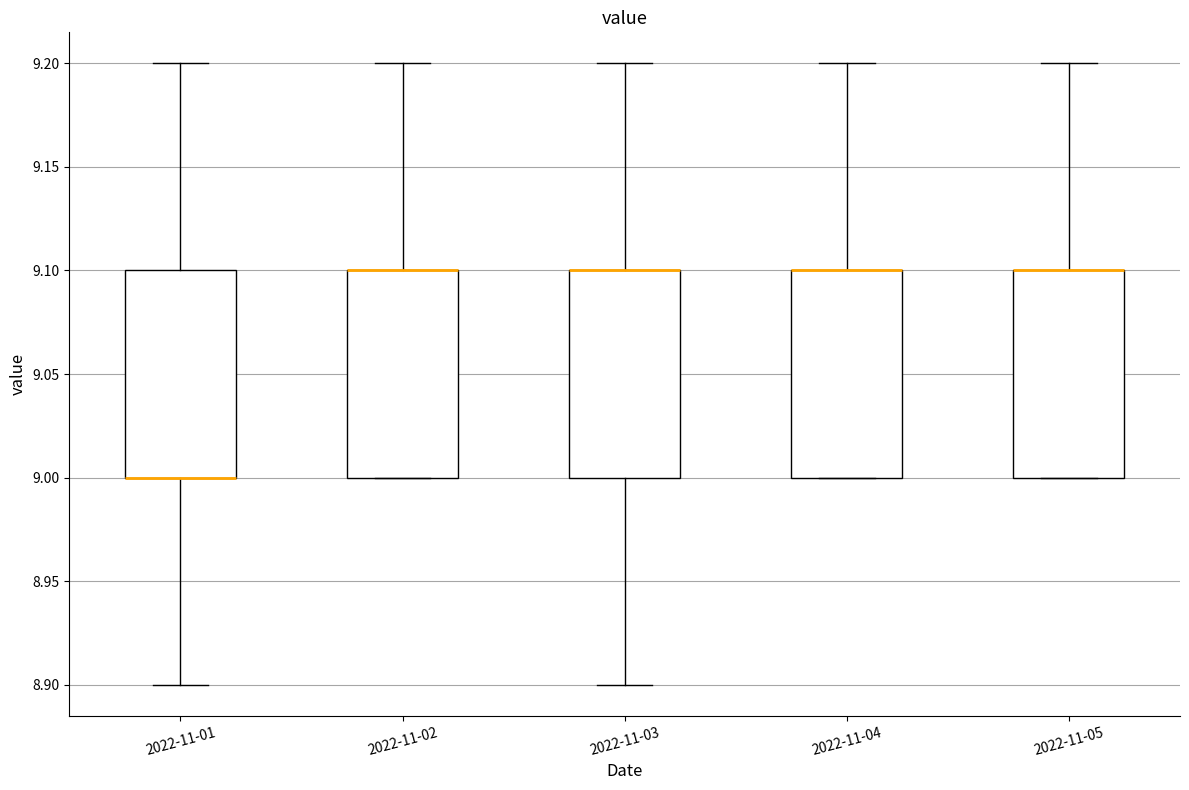

Where is the upper edge of the box for 2022-11-02 on the y-axis? The values are not printed on the chart, so give them approximately, as read against the axis.

9.1